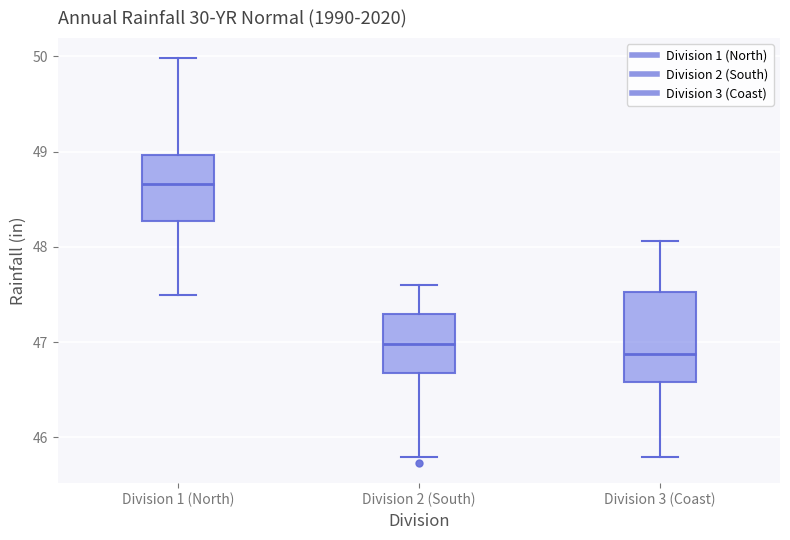

Which box is the tallest, from its lower edge to its upper edge?

Division 3 (Coast)